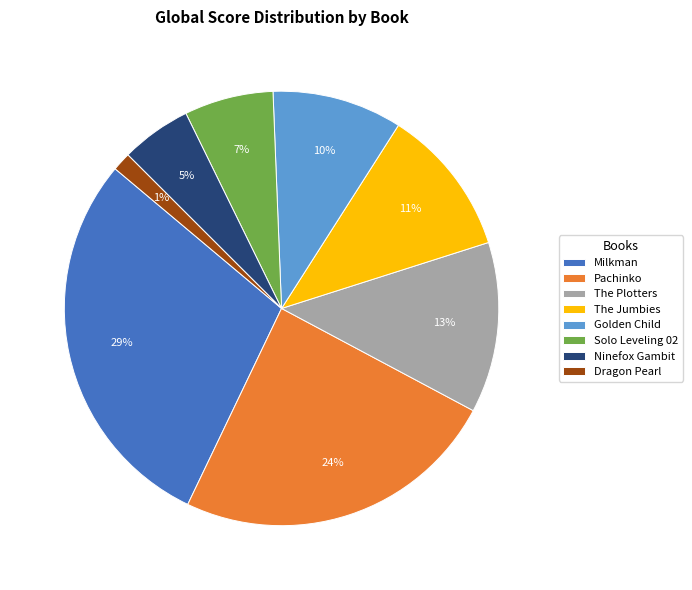

Count the number of slices in the pie.

8